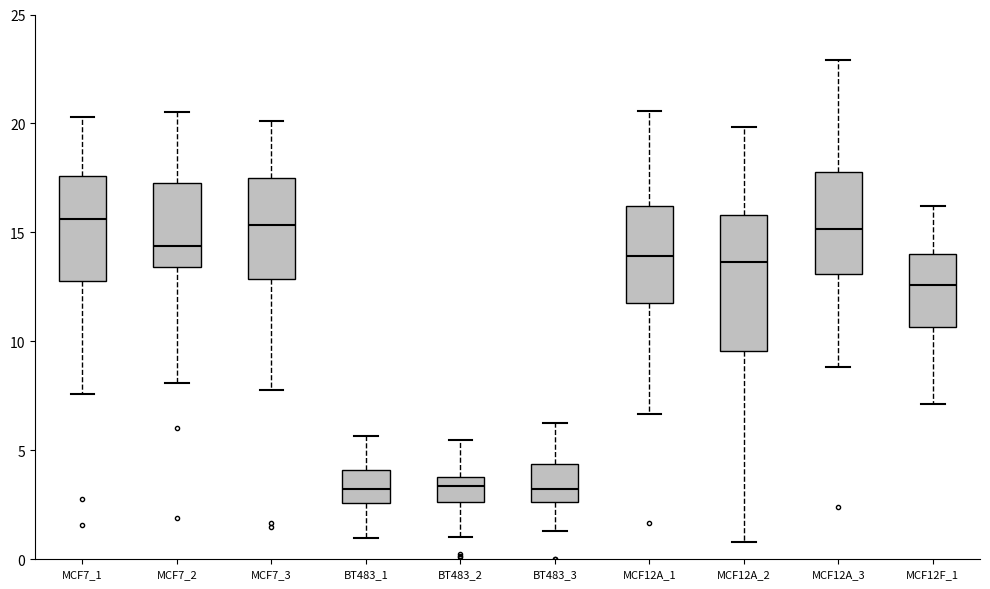

Reading left to right, read every box against the y-axis: the position of its median line, the range the box covers, and the ends of its whiskers. The values are not printed on the chart, so give them approximately, as read against the axis.

MCF7_1: median 15.5, box 13.0 to 17.5, whiskers 7.5 to 20.5
MCF7_2: median 14.5, box 13.5 to 17.5, whiskers 8.0 to 20.5
MCF7_3: median 15.5, box 13.0 to 17.5, whiskers 8.0 to 20.0
BT483_1: median 3.0, box 2.5 to 4.0, whiskers 1.0 to 5.5
BT483_2: median 3.5, box 2.5 to 4.0, whiskers 1.0 to 5.5
BT483_3: median 3.0, box 2.5 to 4.5, whiskers 1.5 to 6.5
MCF12A_1: median 14.0, box 12.0 to 16.0, whiskers 6.5 to 20.5
MCF12A_2: median 13.5, box 9.5 to 16.0, whiskers 1.0 to 20.0
MCF12A_3: median 15.0, box 13.0 to 18.0, whiskers 9.0 to 23.0
MCF12F_1: median 12.5, box 10.5 to 14.0, whiskers 7.0 to 16.0